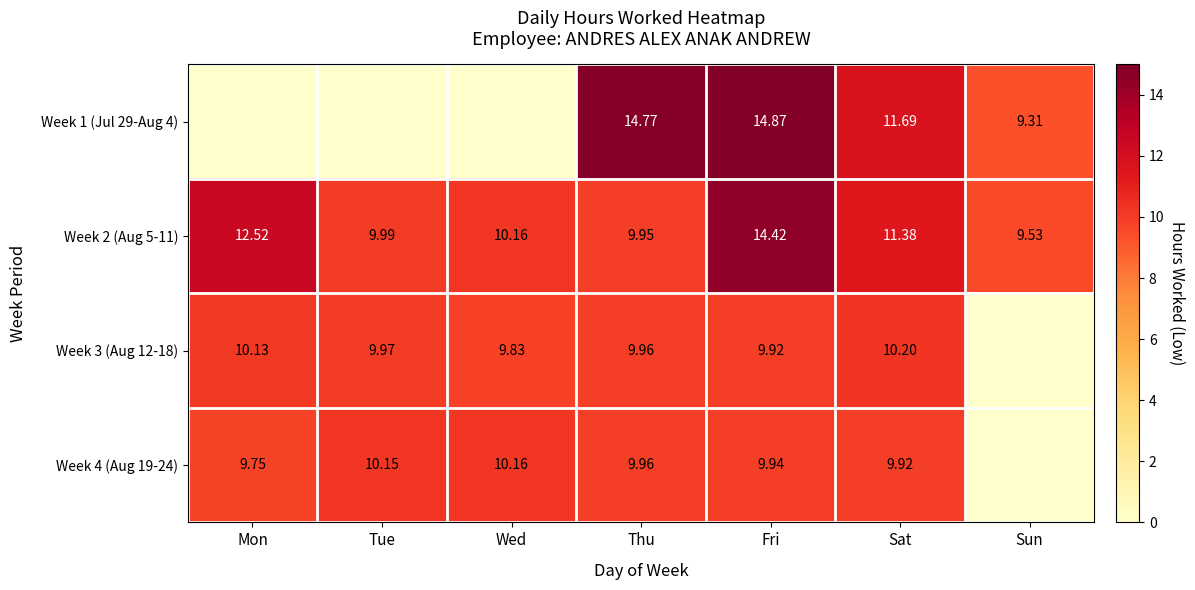

Is the value of Week 4 (Aug 19-24) at Thu greater than the value of Week 2 (Aug 5-11) at Wed?

No